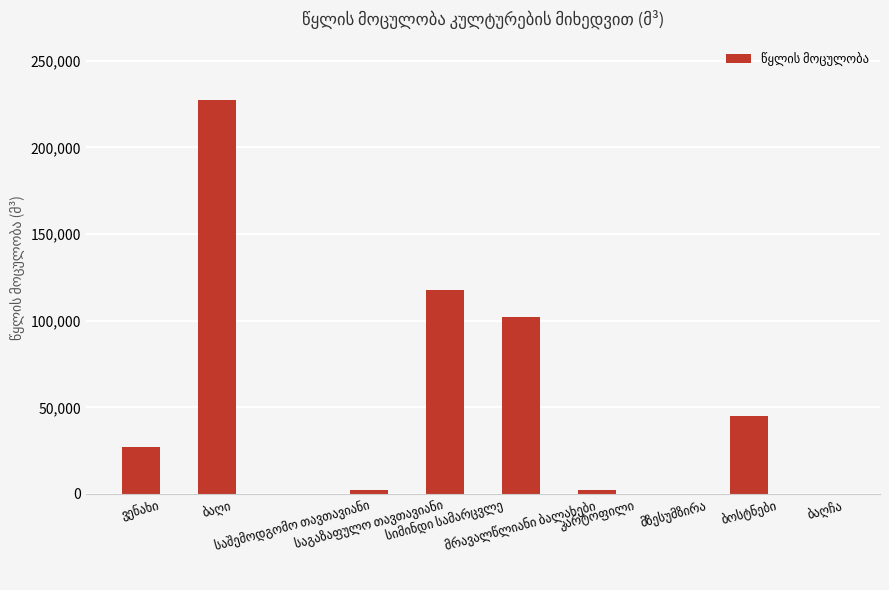

How many distinct data groups are displayed?

1